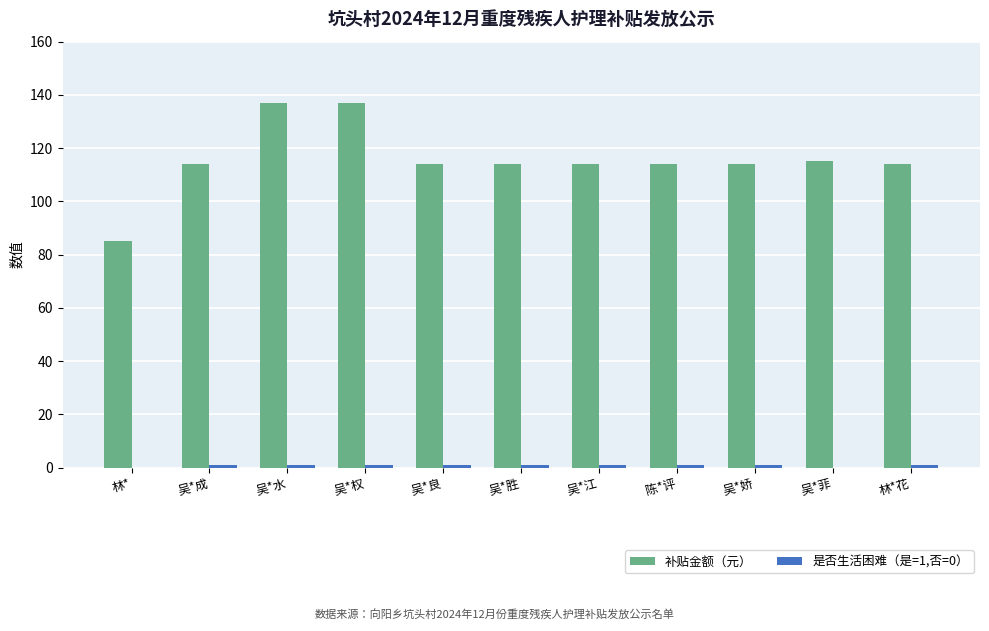

What is the sum of all 补贴金额（元） values?

1272